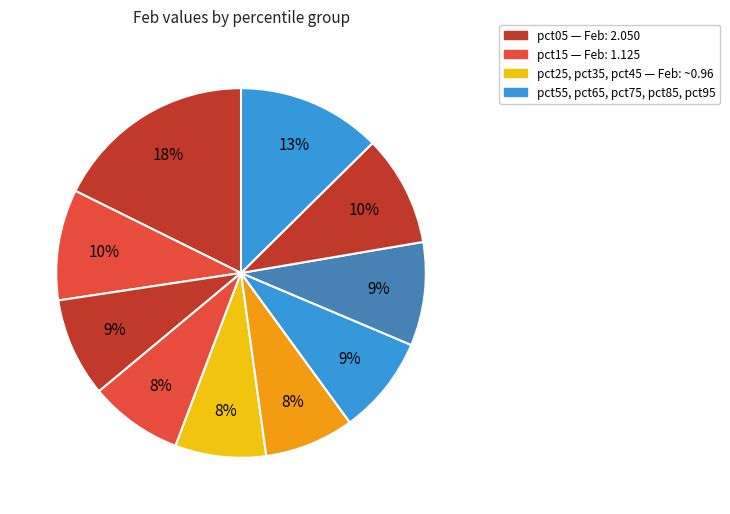

Count the number of slices in the pie.

10